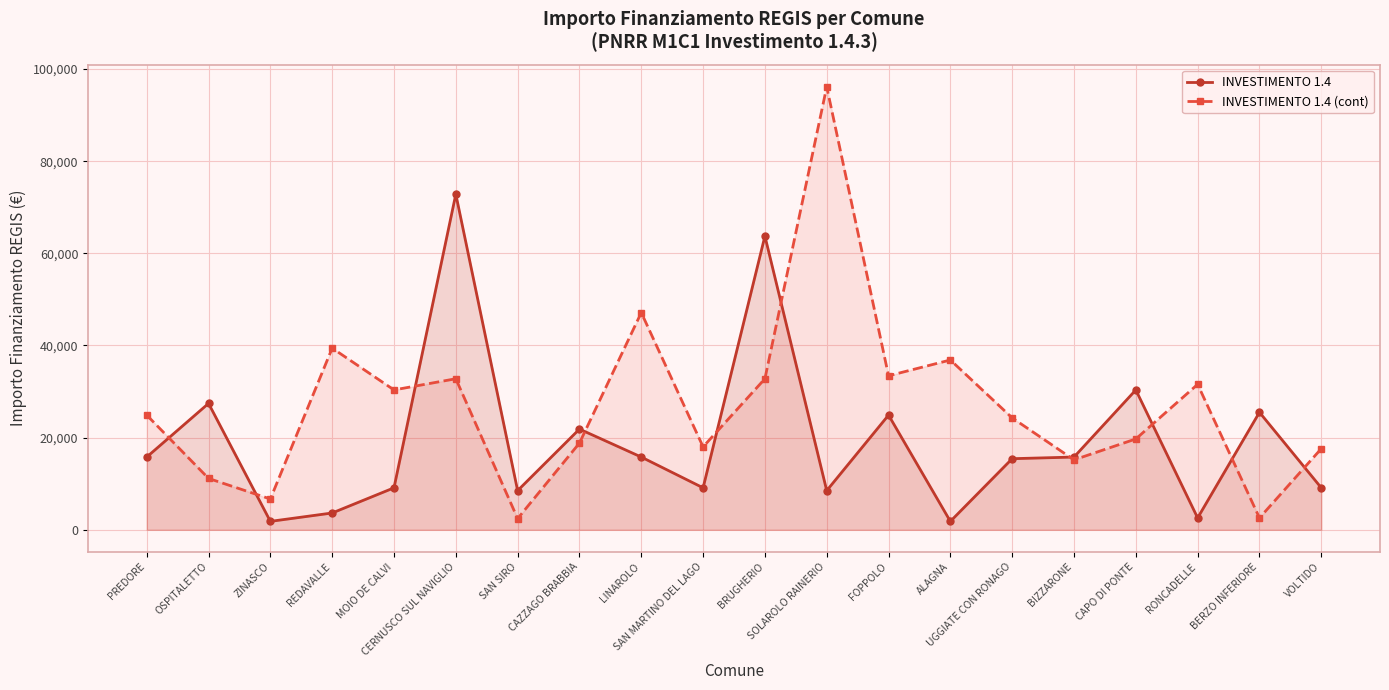

Rank the categories by INVESTIMENTO 1.4 value from highest to lowest.

CERNUSCO SUL NAVIGLIO, BRUGHERIO, CAPO DI PONTE, OSPITALETTO, BERZO INFERIORE, FOPPOLO, CAZZAGO BRABBIA, PREDORE, LINAROLO, BIZZARONE, UGGIATE CON RONAGO, MOIO DE CALVI, SAN MARTINO DEL LAGO, VOLTIDO, SAN SIRO, SOLAROLO RAINERIO, REDAVALLE, RONCADELLE, ZINASCO, ALAGNA